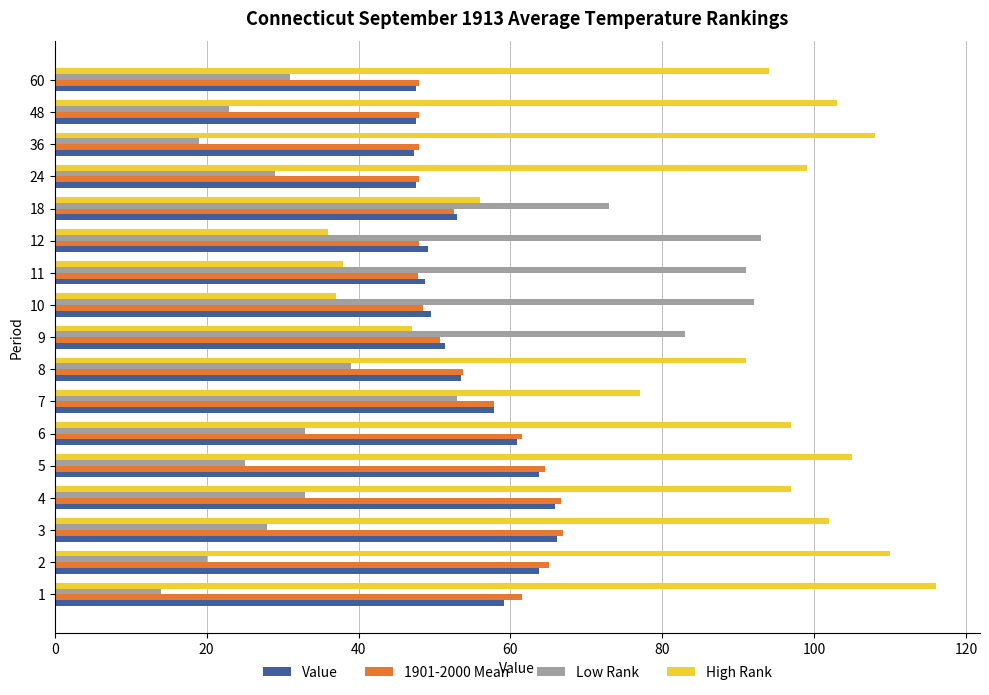

Read the High Rank value at 8.

91.0